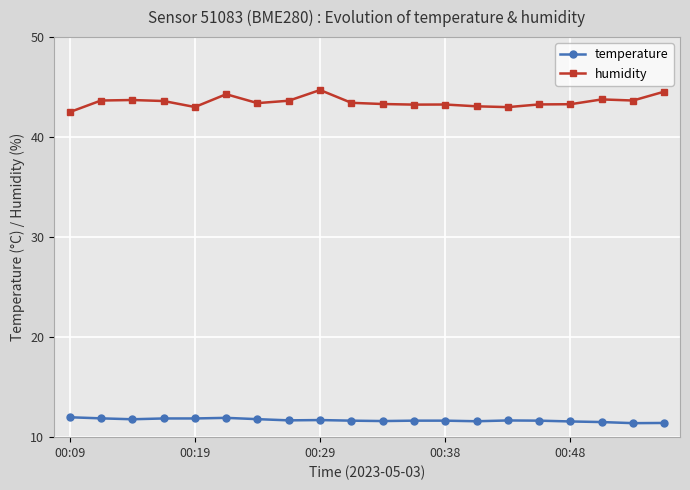

True or false: humidity has more than 1 points higher than both neighbors.

True